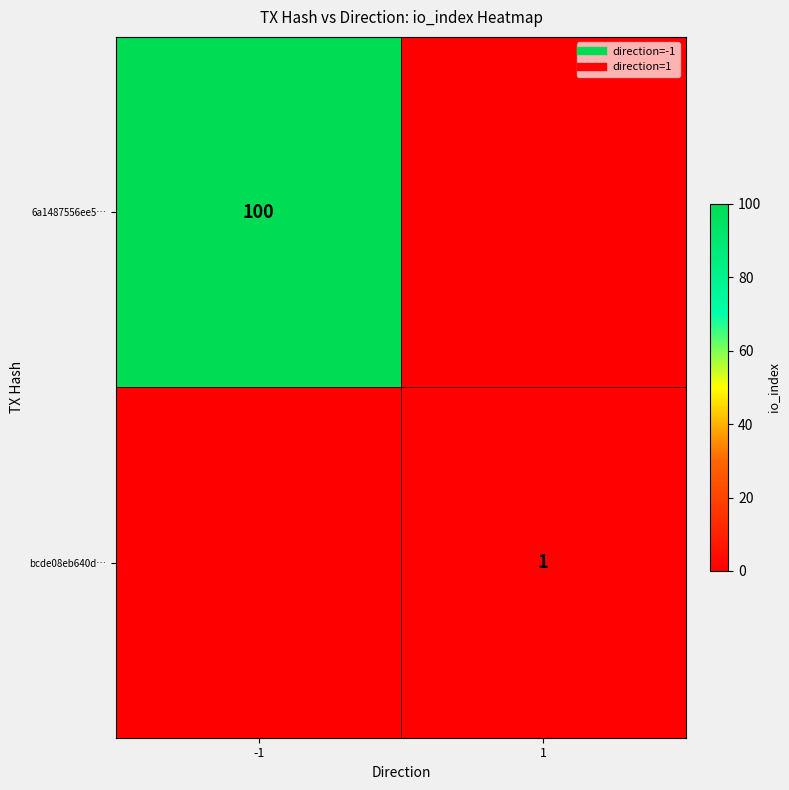

What is the difference between the bcde08eb640d… values at 1 and -1?

1